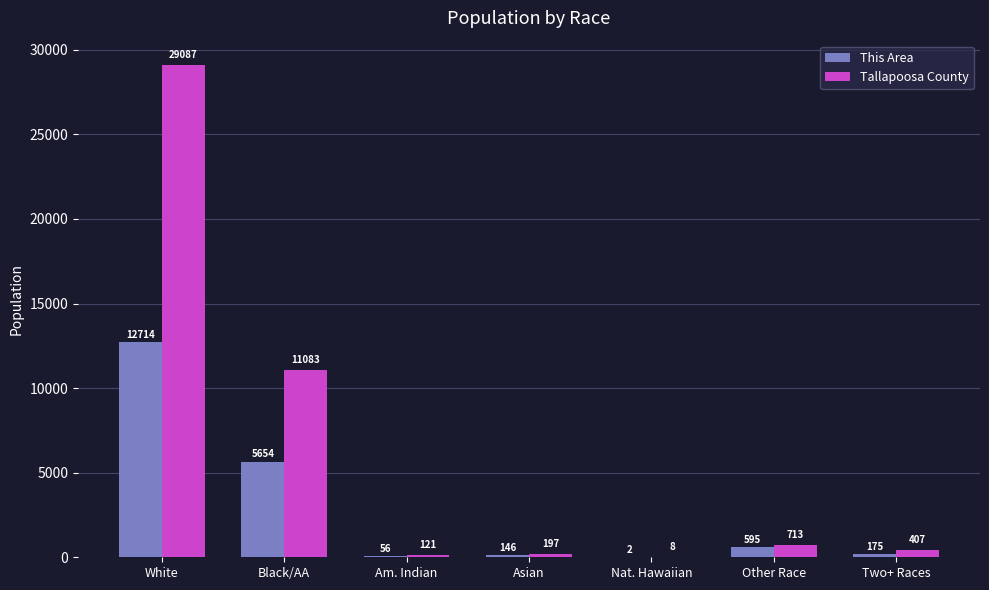

At which category is the sum across all series the highest?

White